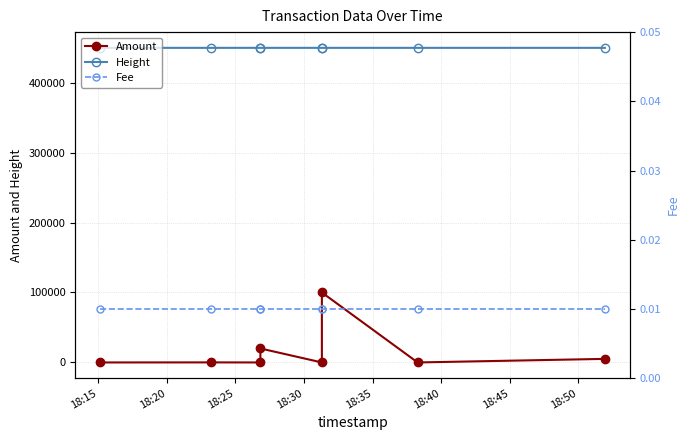

True or false: Amount has a value of 6747.7 at 18:50.

False